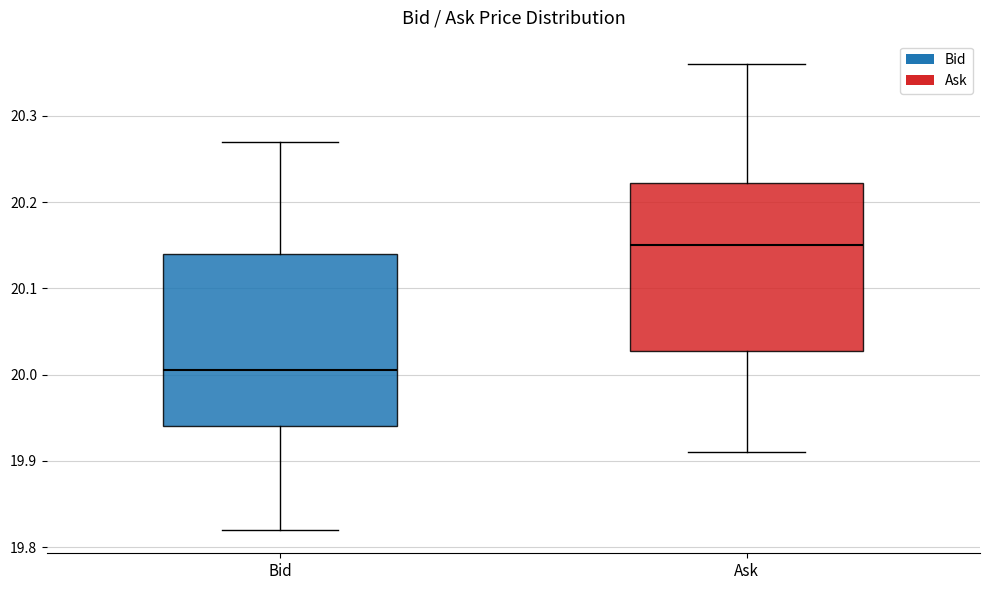

Reading left to right, read every box against the y-axis: the position of its median line, the range the box covers, and the ends of its whiskers. The values are not printed on the chart, so give them approximately, as read against the axis.

Bid: median 20.01, box 19.94 to 20.14, whiskers 19.82 to 20.27
Ask: median 20.15, box 20.03 to 20.22, whiskers 19.91 to 20.36